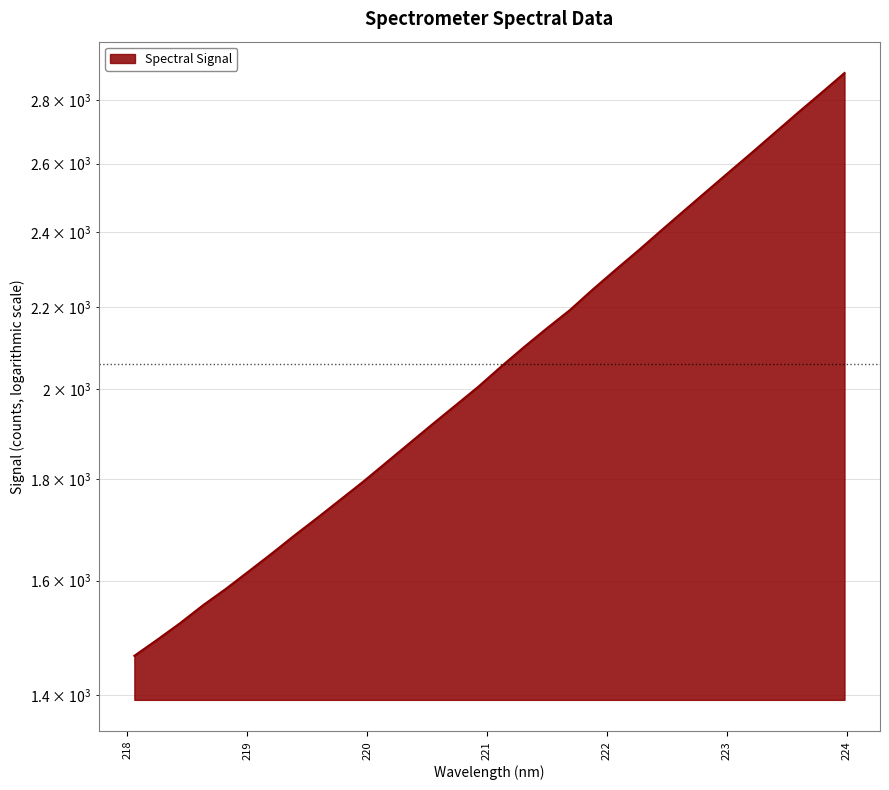

List the labels in order of value, largest first.

223.9802, 223.7895, 223.5987, 223.408, 223.2172, 223.0264, 222.8355, 222.6447, 222.4538, 222.263, 222.0721, 221.8812, 221.6902, 221.4993, 221.3083, 221.1174, 220.9264, 220.7354, 220.5444, 220.3533, 220.1623, 219.9712, 219.7801, 219.589, 219.3979, 219.2067, 219.0156, 218.8244, 218.6332, 218.442, 218.2508, 218.0596